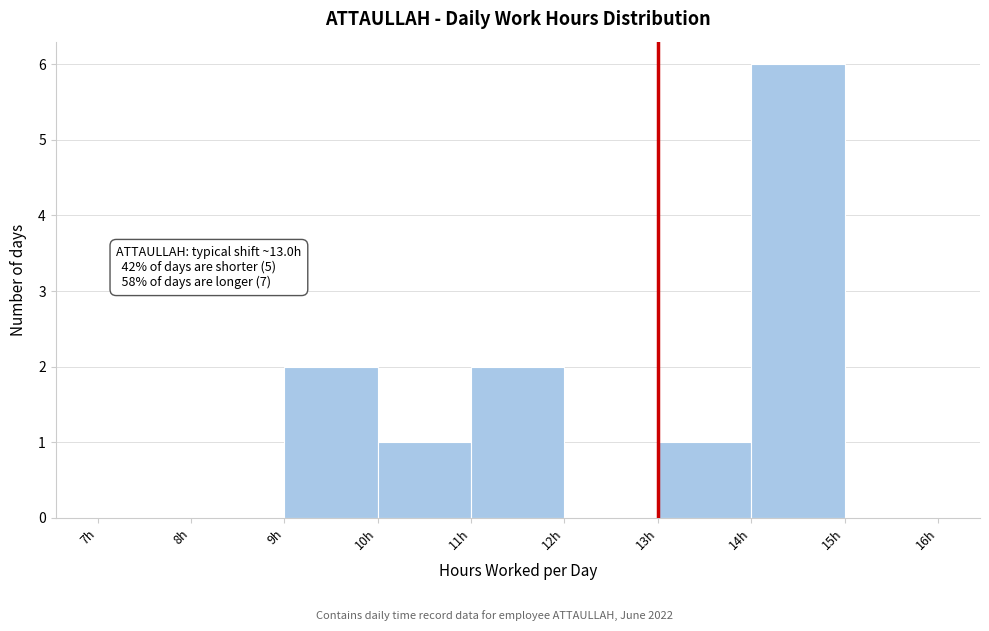

Which range on the x-axis has the tallest bar?

14 to 15